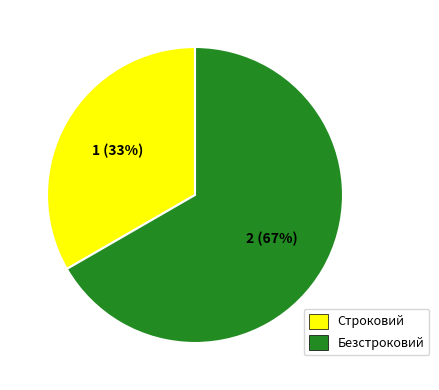

True or false: Строковий accounts for 33% of the total.

True